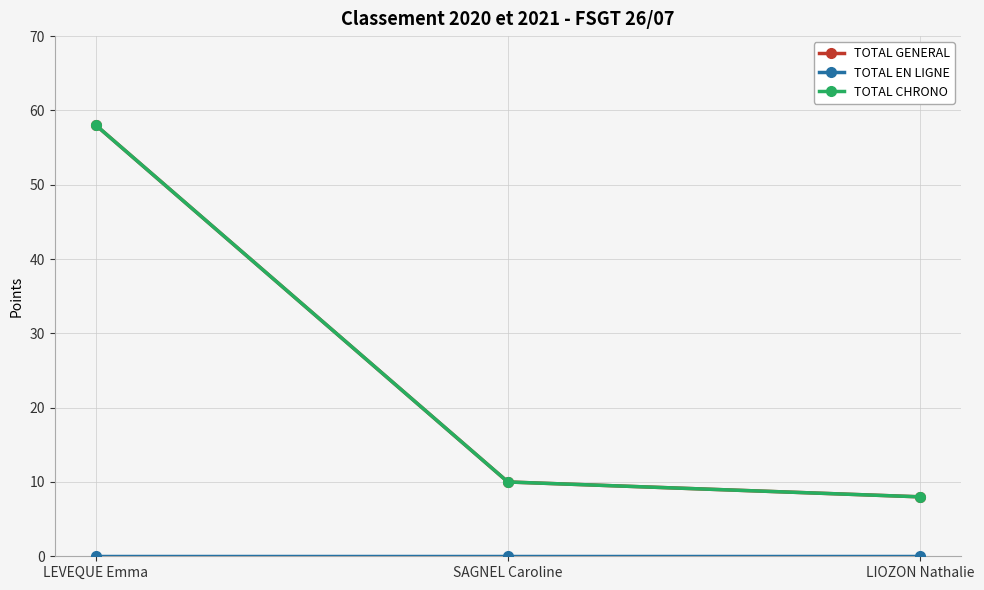

Is it true that TOTAL CHRONO equals 58 at LEVEQUE Emma?

True